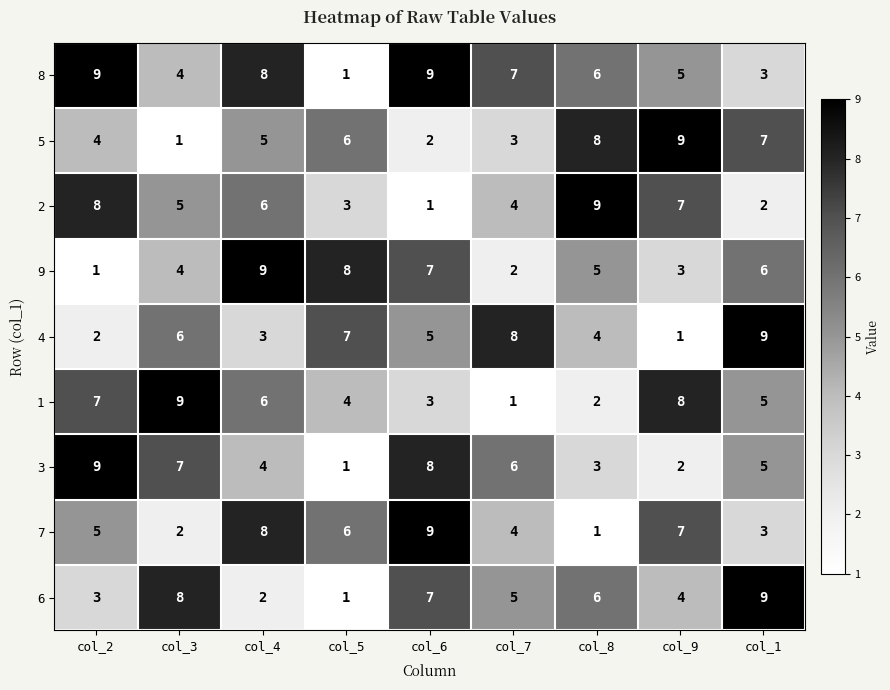

True or false: 2 has a value of 1 at col_4.

False